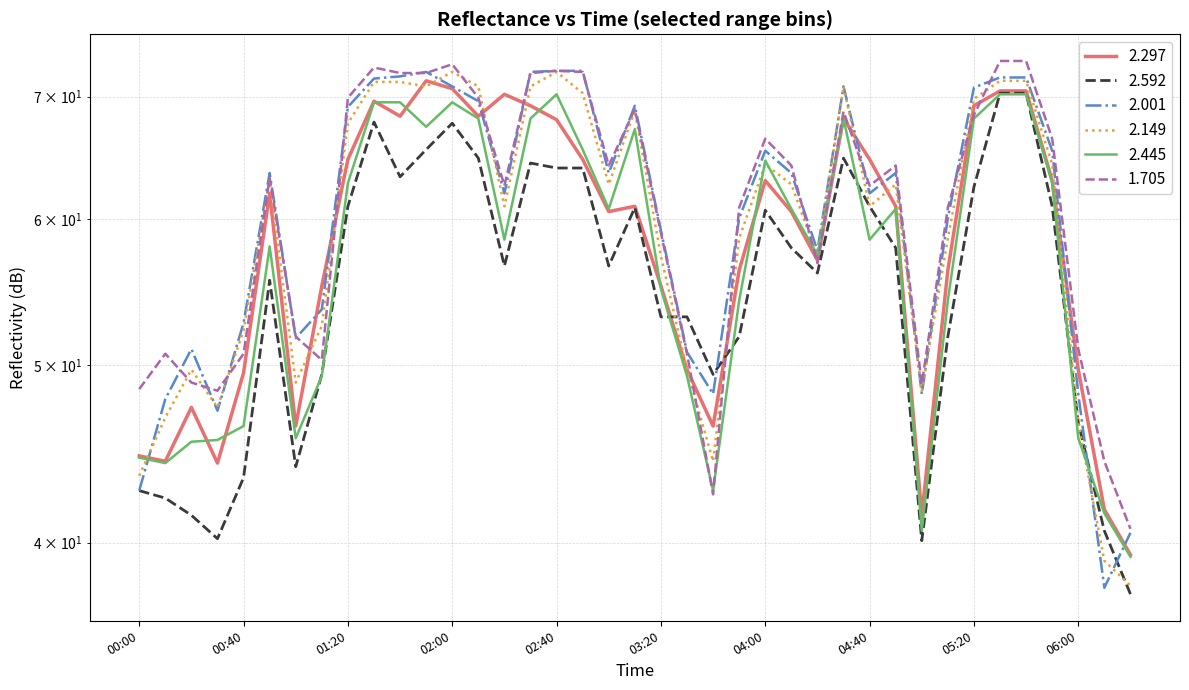

At which category does 1.705 reach its first local valley?

00:30